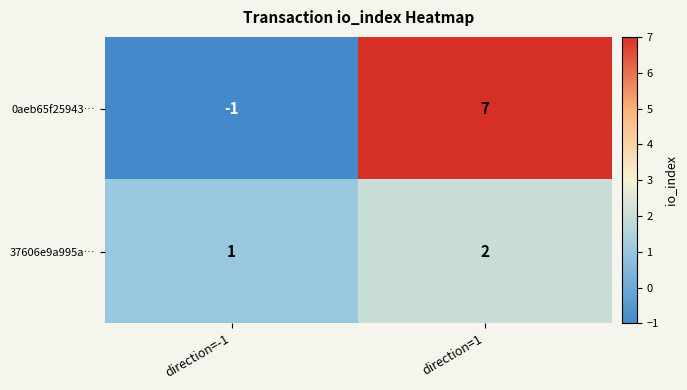

At how many categories does at least one series exceed 5?

1